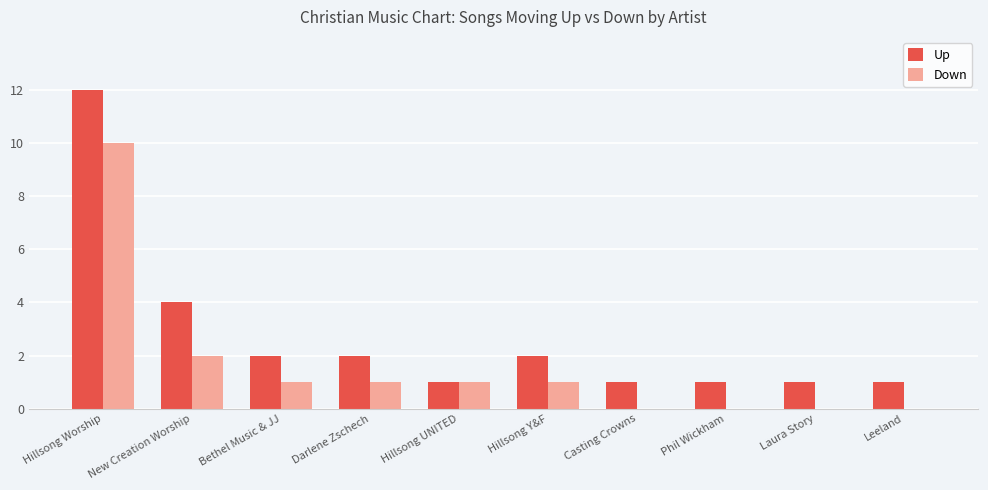

Count the Down values in the range 0 to 1.

8